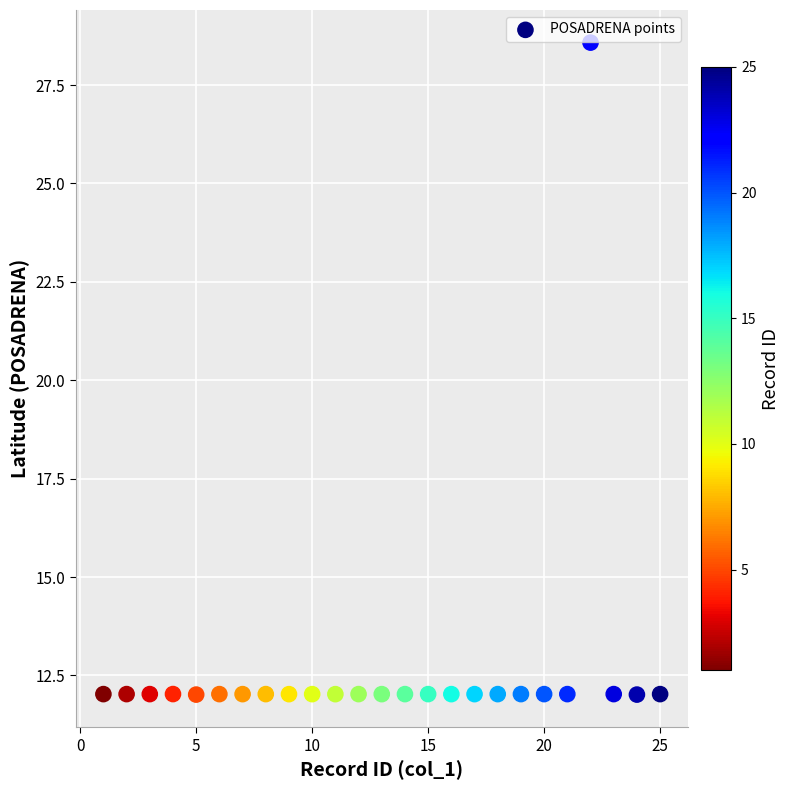

What is the range of X values (max minus min)?

24.0